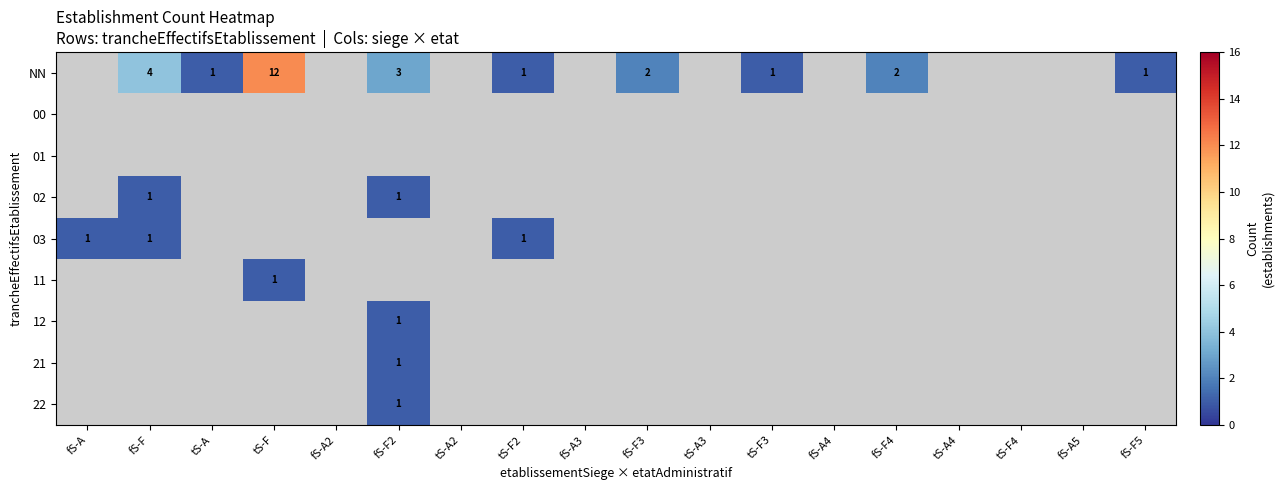

True or false: 02 has a value of 2 at fS-F2.

False